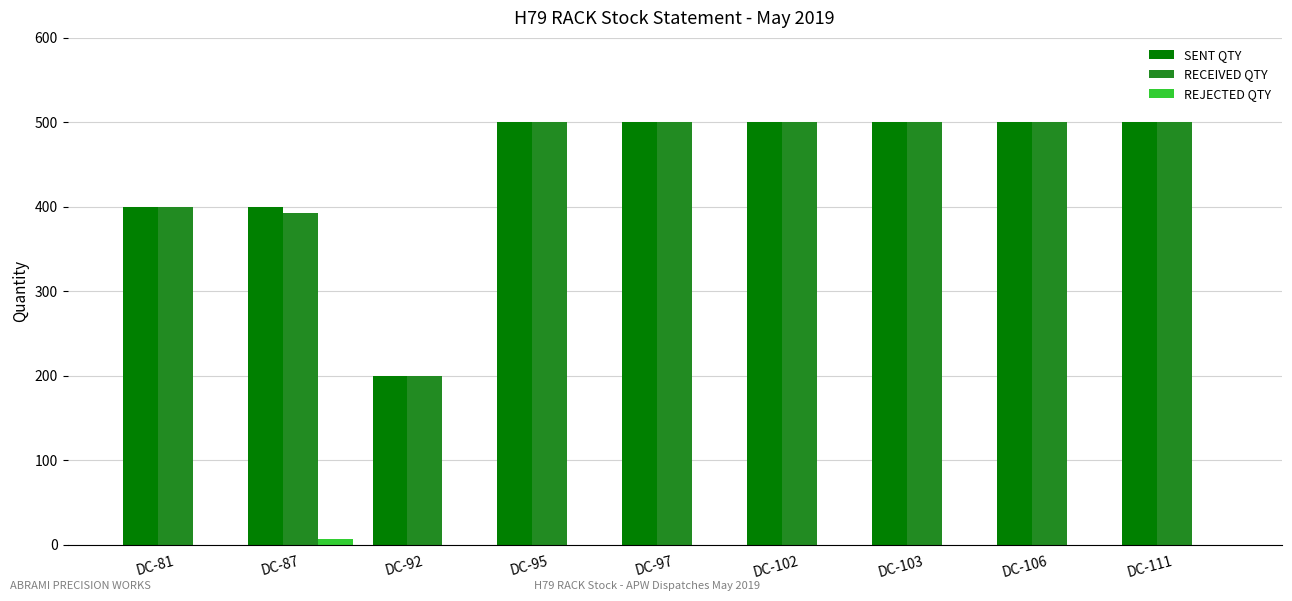

What is the average value of the REJECTED QTY series?

1